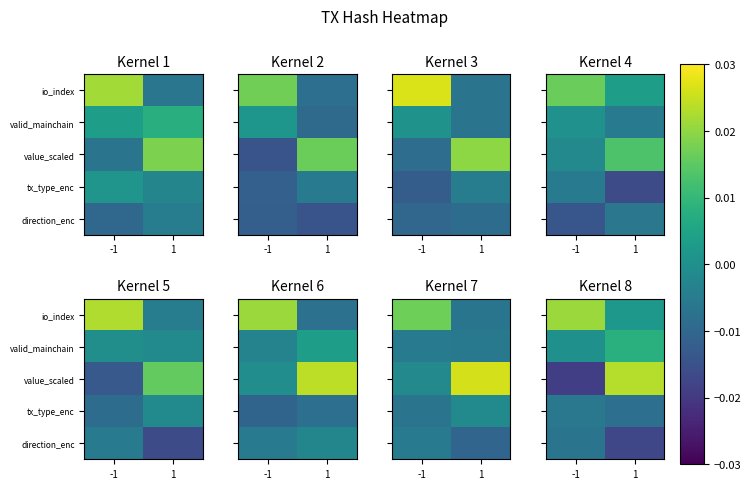

The valid_mainchain series shows 0.0 at -1. True or false?

True